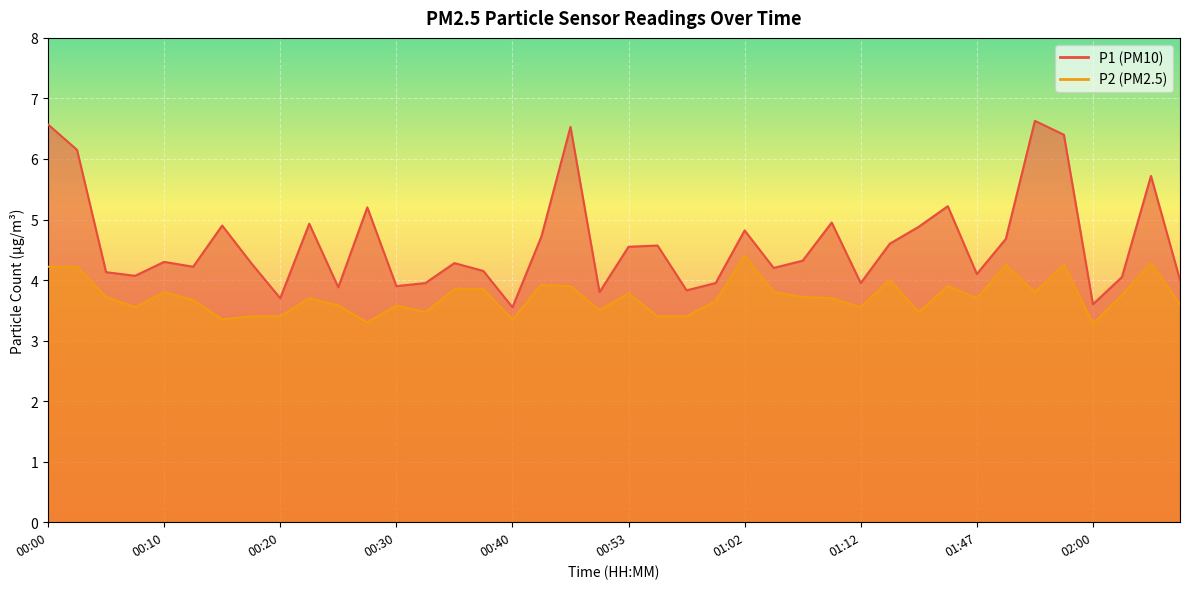

What is the highest value of the P1 series?

6.6